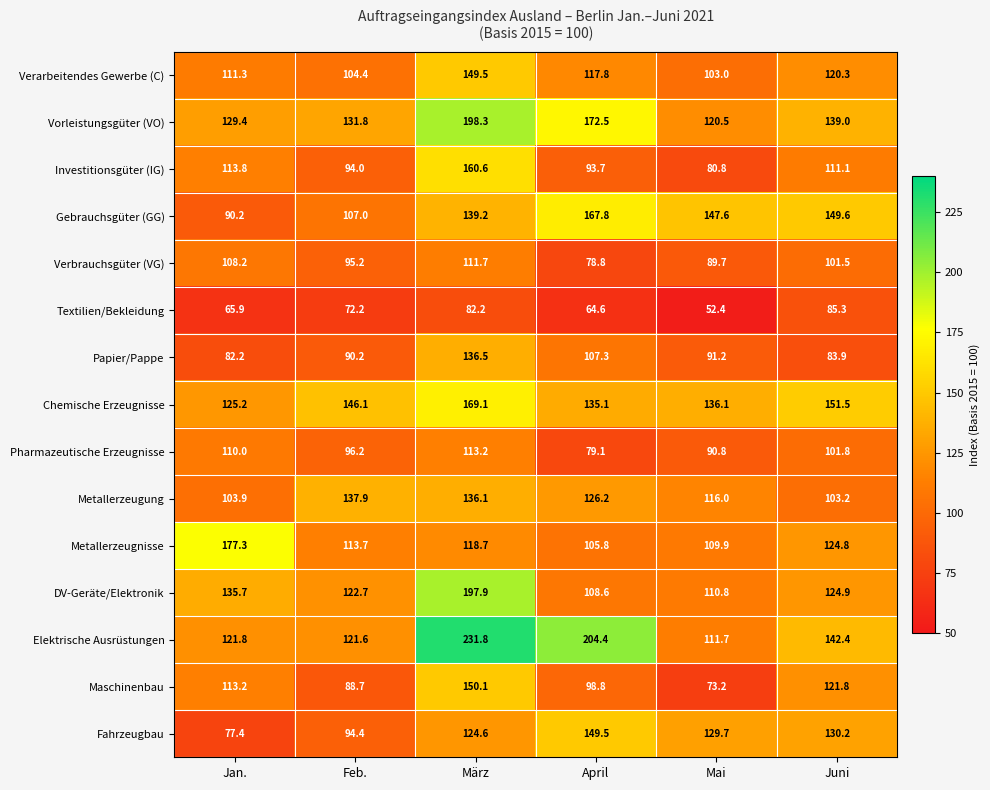

At how many categories does at least one series exceed 145?

6